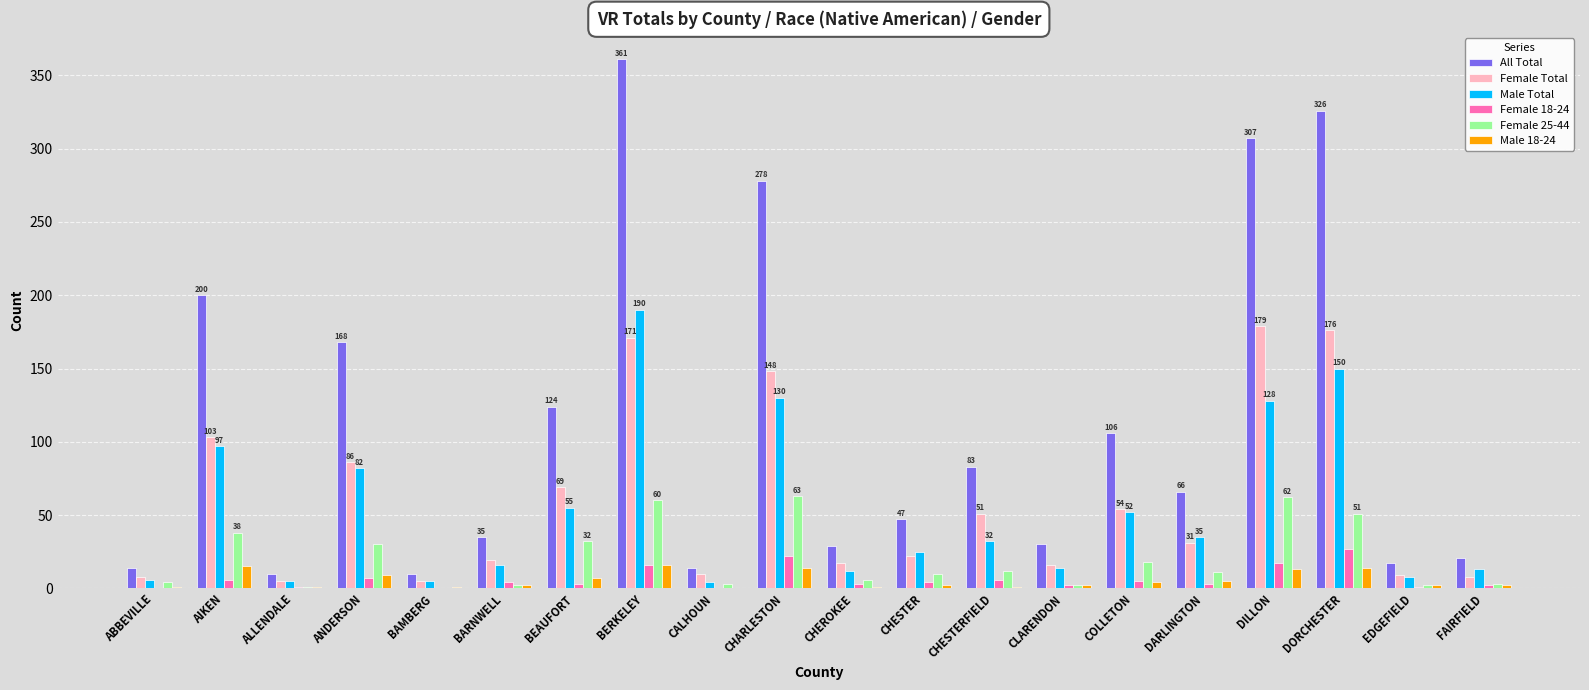

How many series are shown in this chart?

6